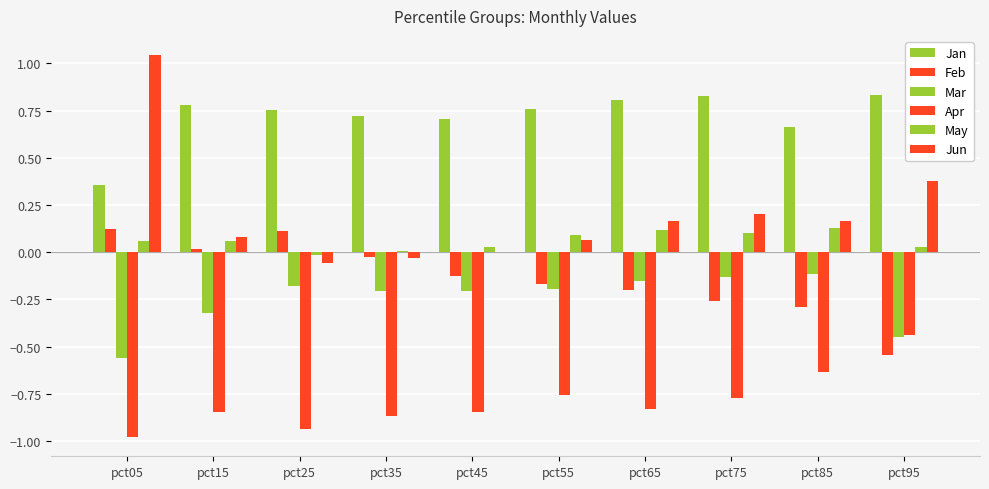

Does the chart contain stacked bars?

No